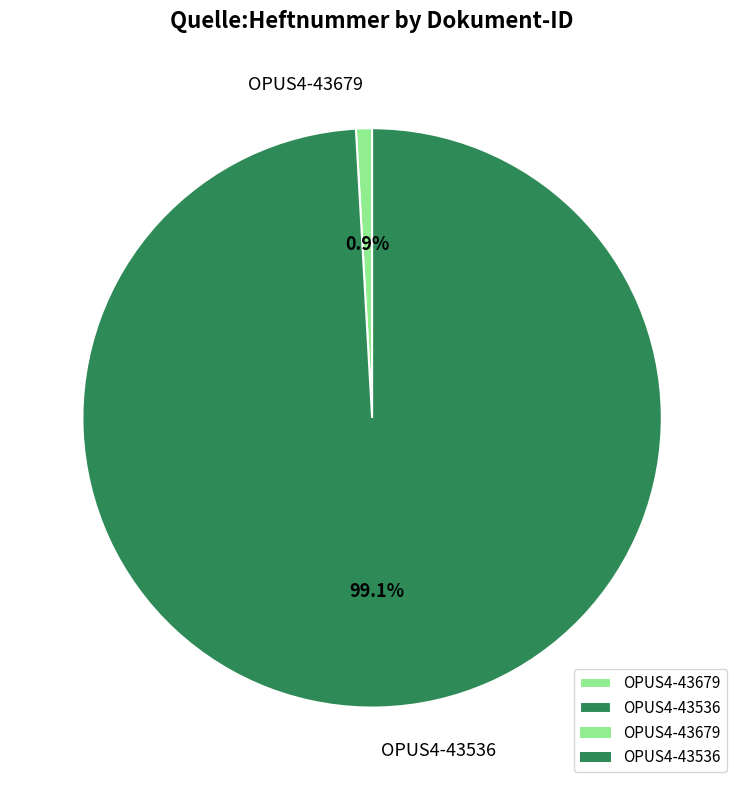

To the nearest percent, what is the difference between the largest and smallest slice percentages?

98%